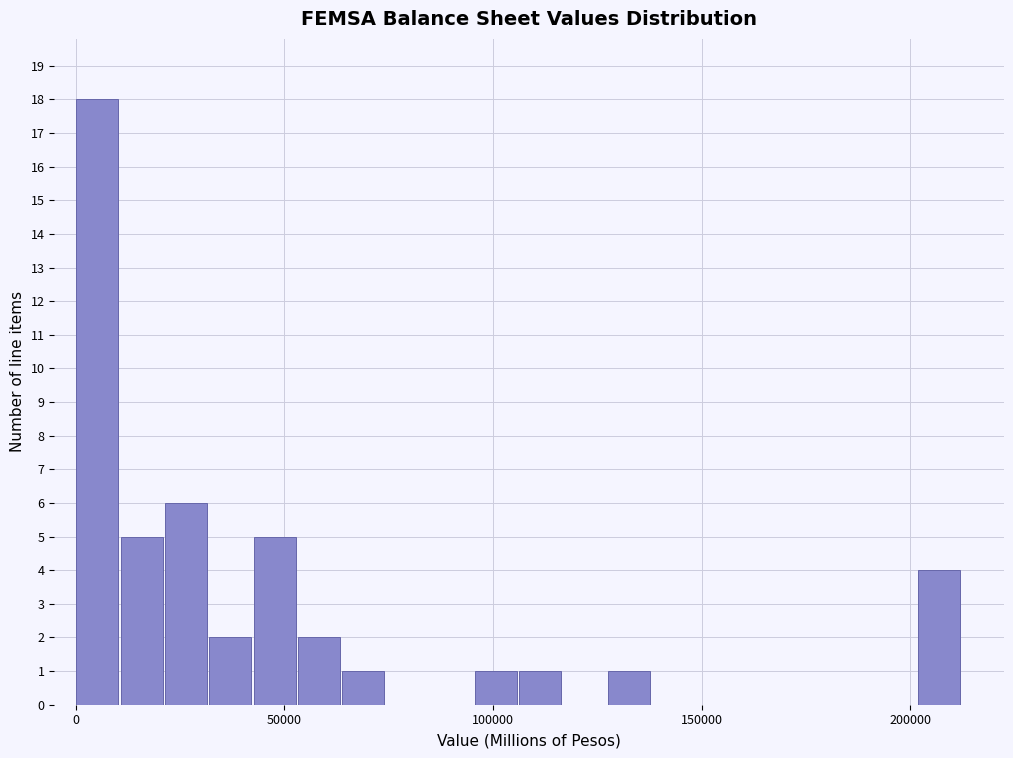

Around what value on the x-axis is the tallest bar? Give the approximate position of its centre, as read against the axis.

5000